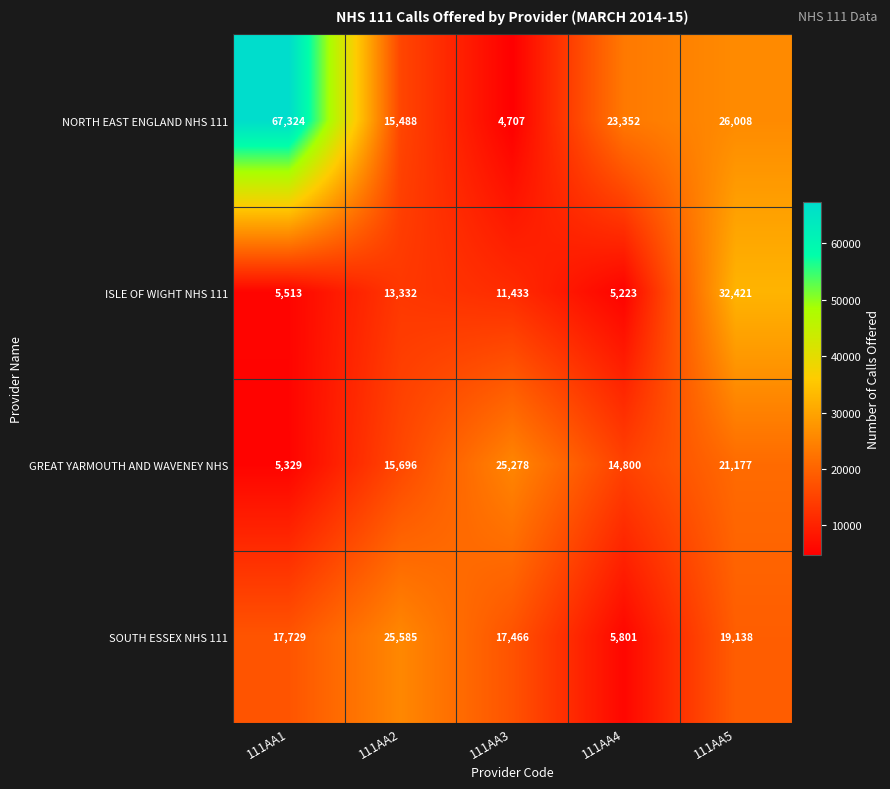

What is the difference between the second highest and second lowest values in the ISLE OF WIGHT NHS 111 series?

7819